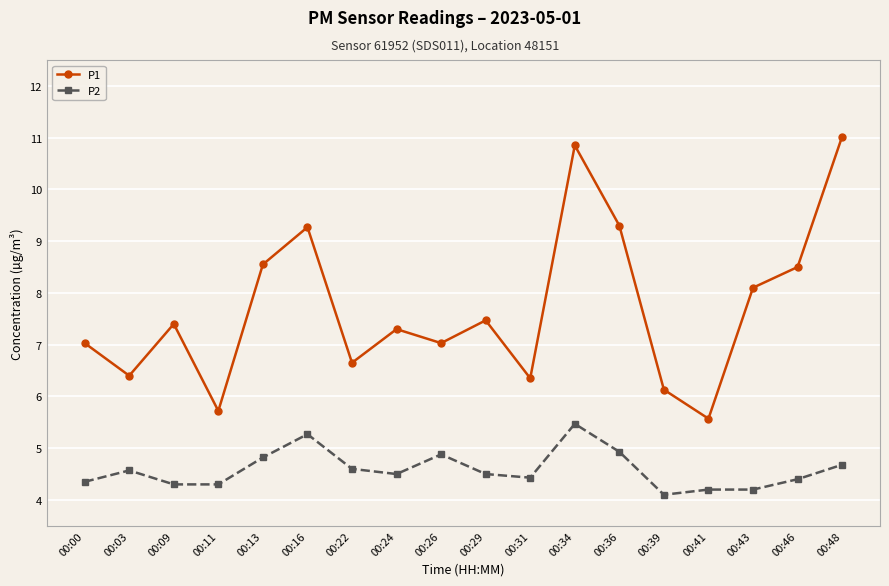

What is the value of the P1 point at the 7th from the left?

6.7